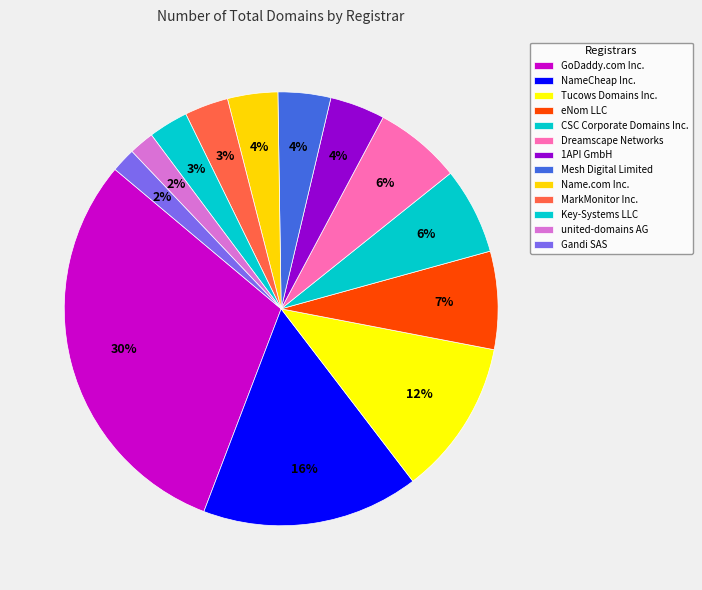

To the nearest percent, what is the combined percentage of Key-Systems LLC and eNom LLC?

10%